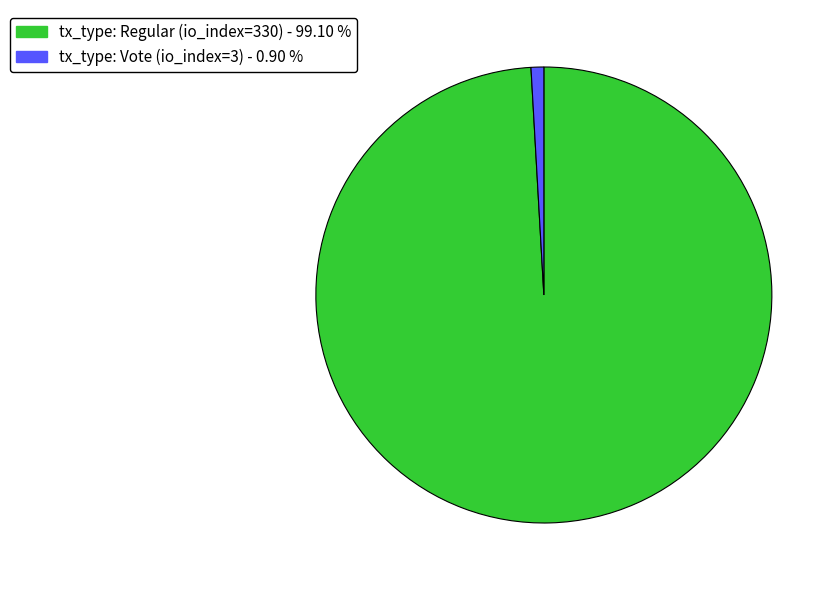

What is the ratio of the value at tx_type: Regular (io_index=330) to the value at tx_type: Vote (io_index=3)?

110.0